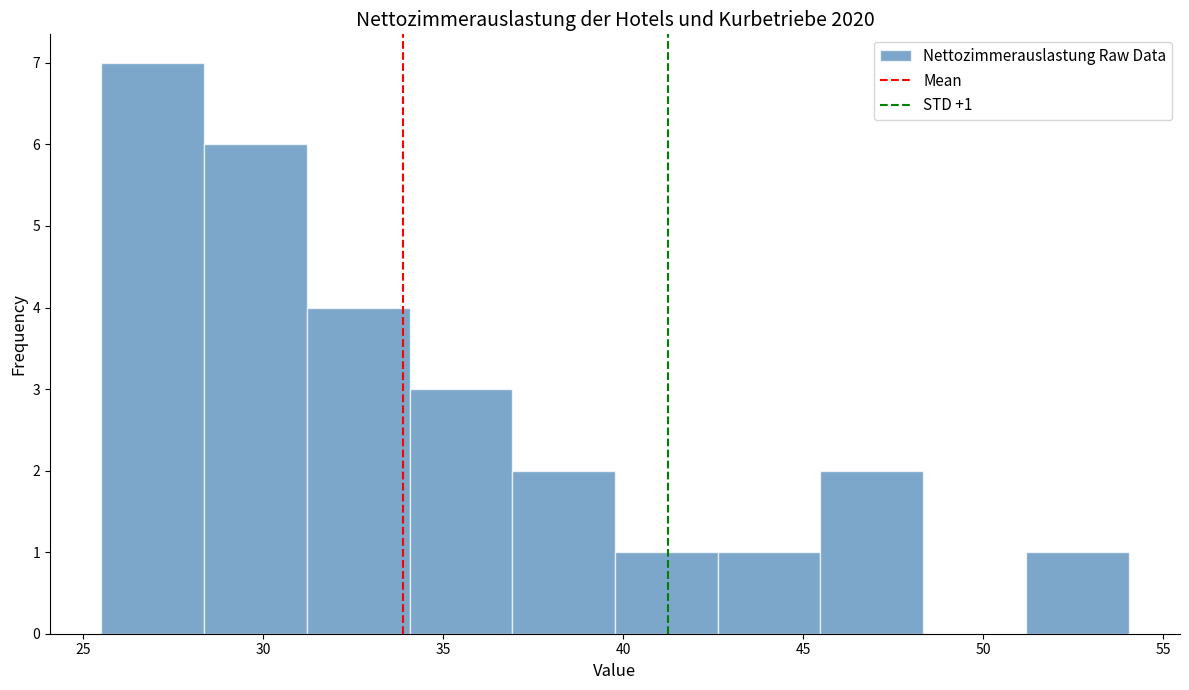

Over which range of the x-axis is the bar tallest?

25.5 to 28.5